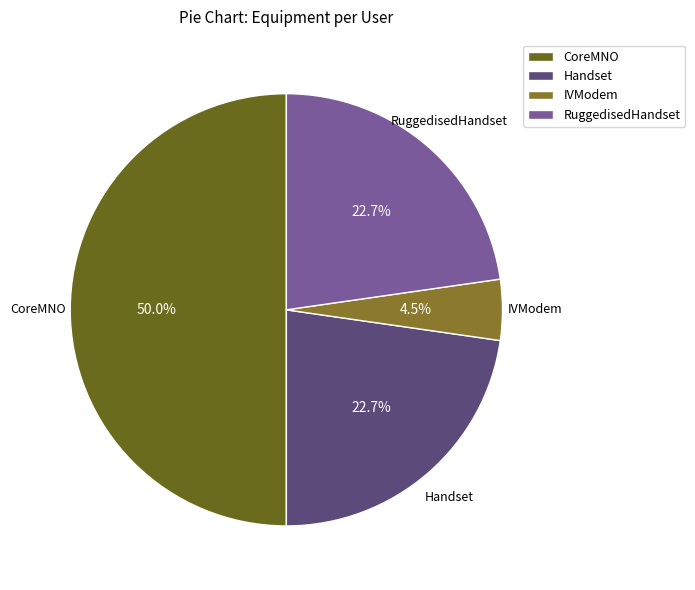

Which category has the biggest portion of the pie?

CoreMNO